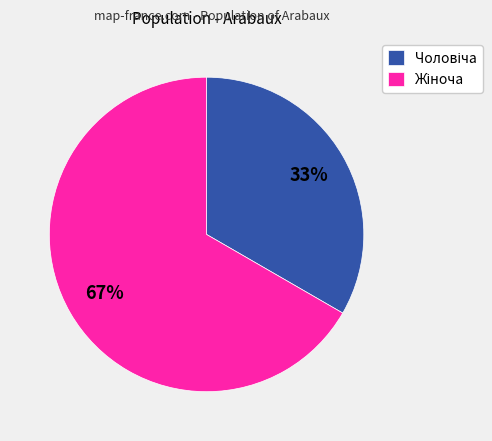

To the nearest percent, what is the average slice percentage?

50%